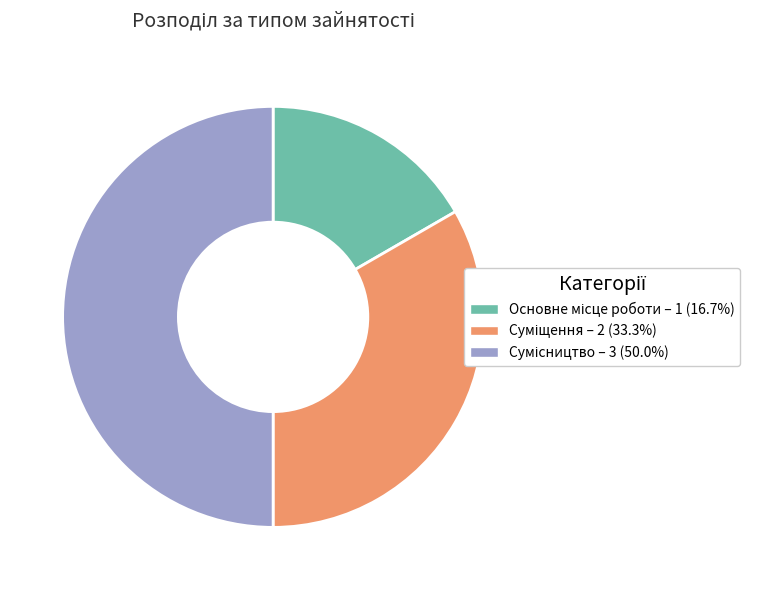

Approximately how many times larger is the value at Суміщення compared to Основне місце роботи?

2.0